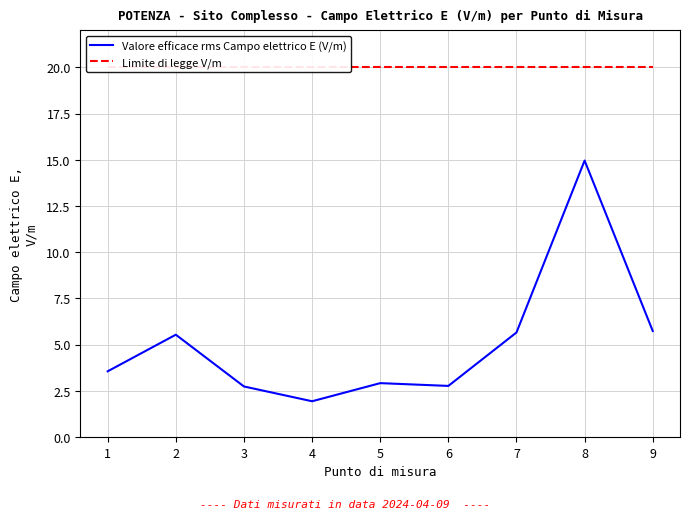

The value of Valore efficace rms Campo elettrico E (V/m) at 4 is 1.9. True or false?

True